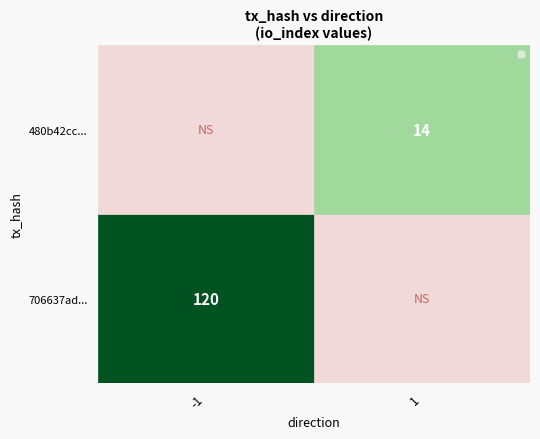

Which label corresponds to the smallest value in the chart?

1